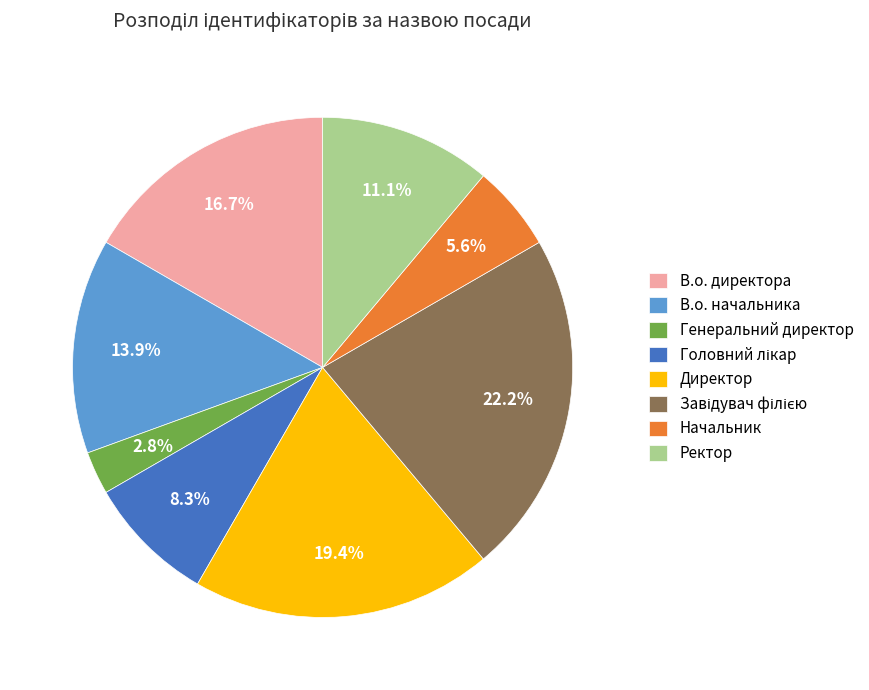

What percentage do Директор and Начальник together represent?

25.0%